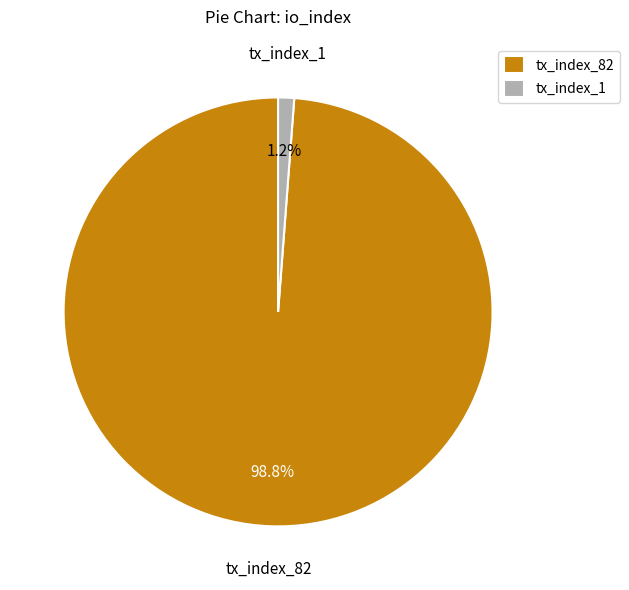

How many segments does this pie chart have?

2